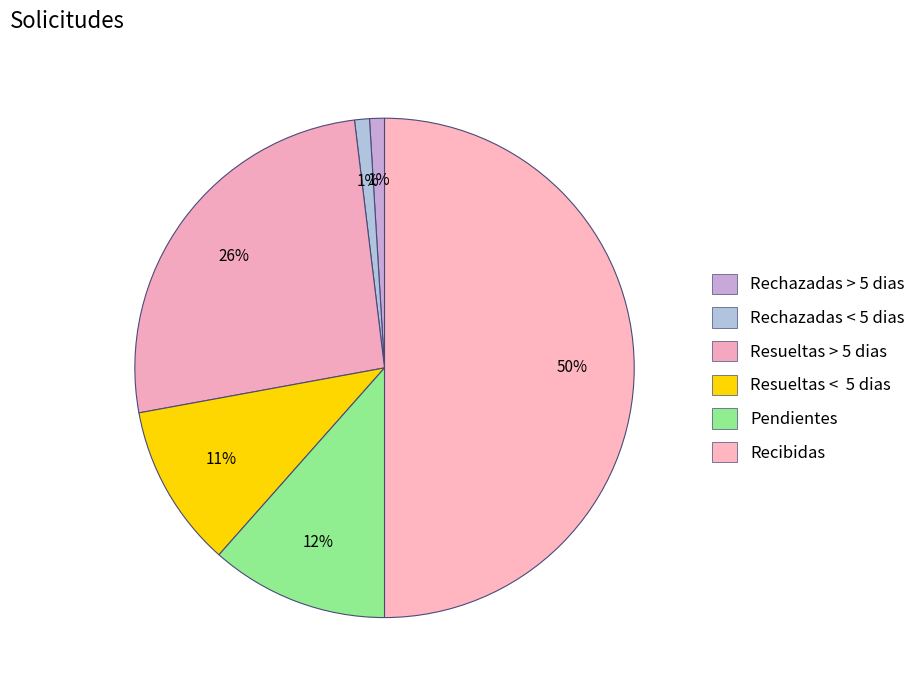

How many segments does this pie chart have?

6